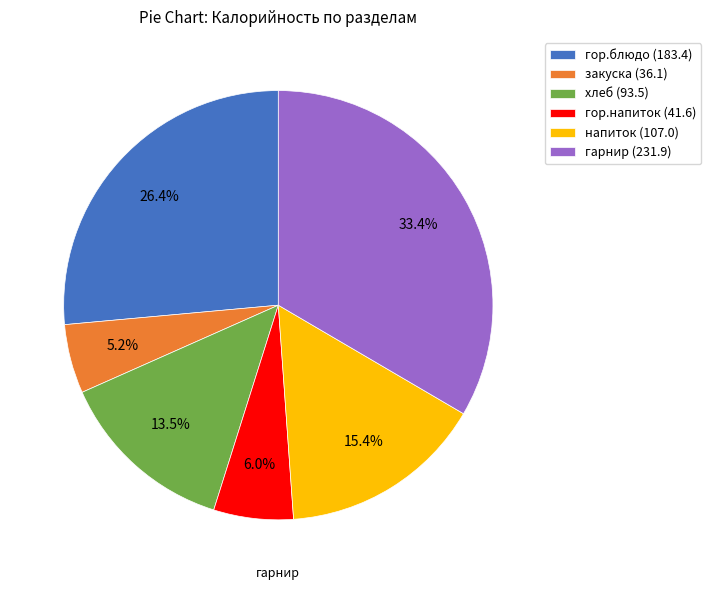

Is there any slice that represents more than half of the pie?

No